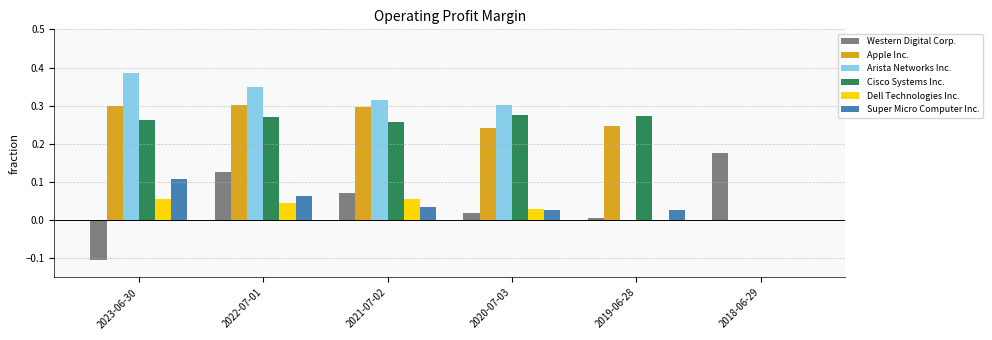

At which label is Western Digital Corp. closest to 0?

2019-06-28